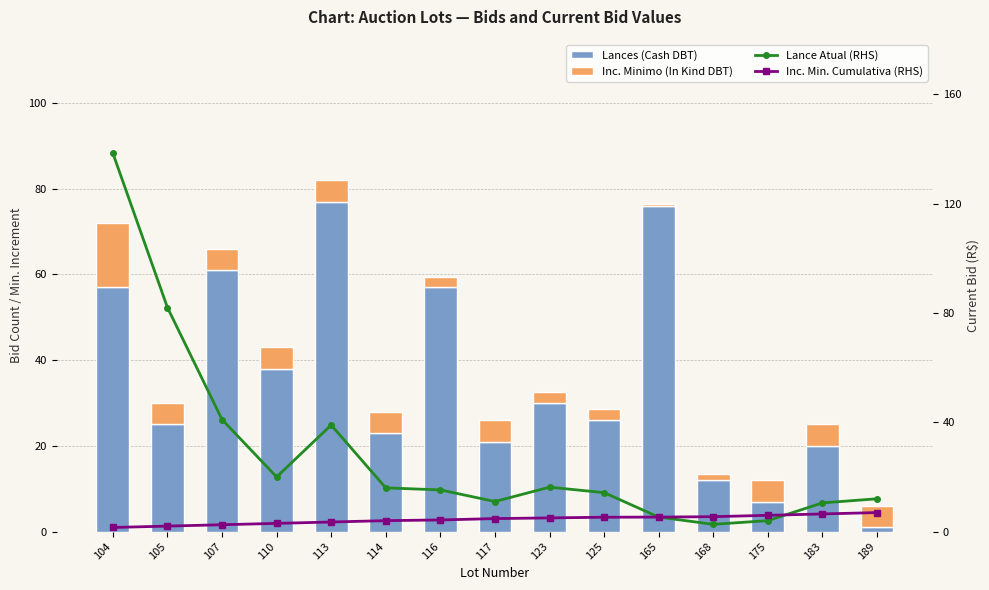

Is the value of Lance Atual (RHS) at 175 greater than the value of Inc. Minimo (In Kind DBT) at 183?

No